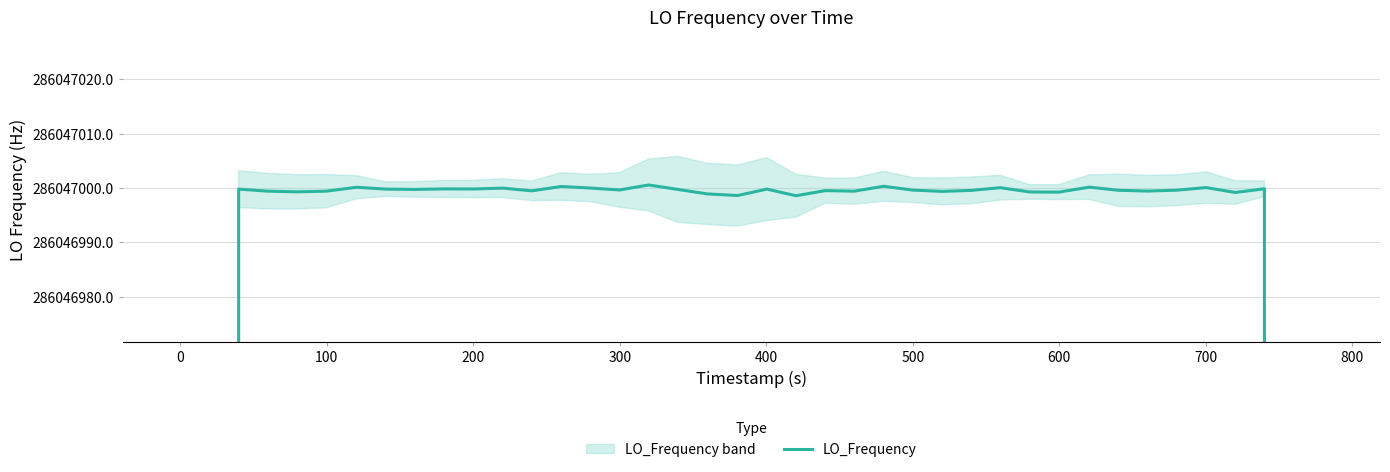

What is the ratio of the value at 25 to the value at 200?

1.0